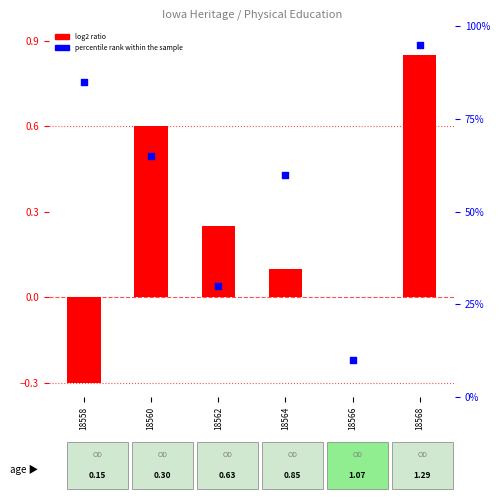

At which category is the sum across all series the highest?

18568